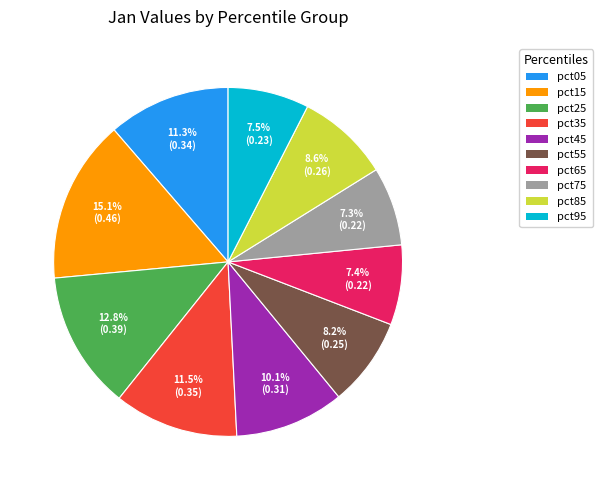

What percentage is the pct05 slice, to the nearest percent?

11%